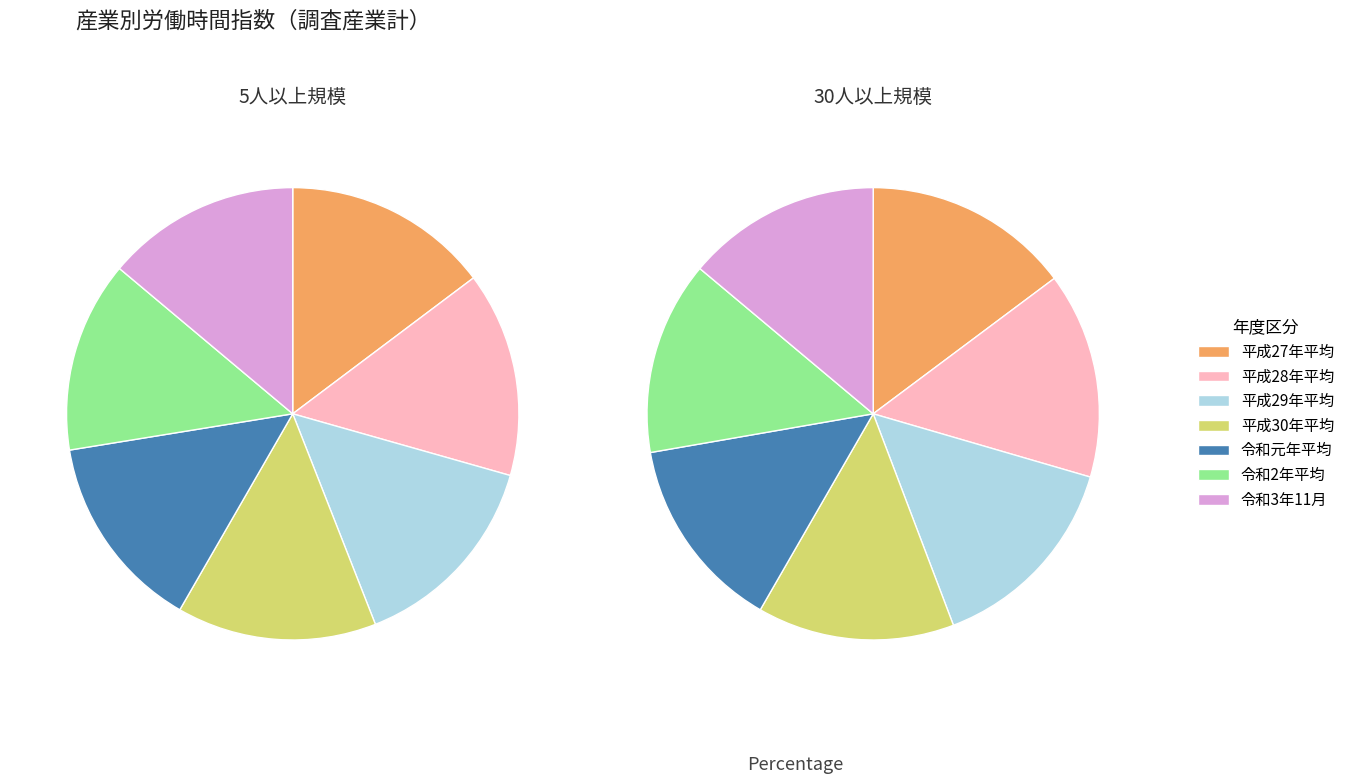

Is there a majority slice in this chart?

No